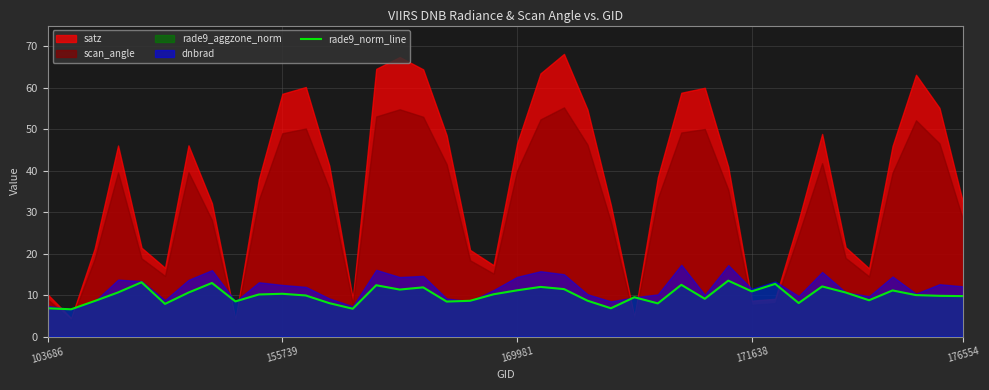

Reading left to right, extract all data points from this chart.

6.8	6.6	8.6	10.6	13.1	7.9	10.6	12.9	8.5	10.1	10.3	9.9	8.1	6.7	12.4	11.3	11.9	8.4	8.6	10.2	11.1	12.0	11.4	8.6	6.8	9.5	8.0	12.5	9.1	13.5	10.9	12.7	8.1	12.1	10.6	8.7	11.1	10.0	9.8	9.7